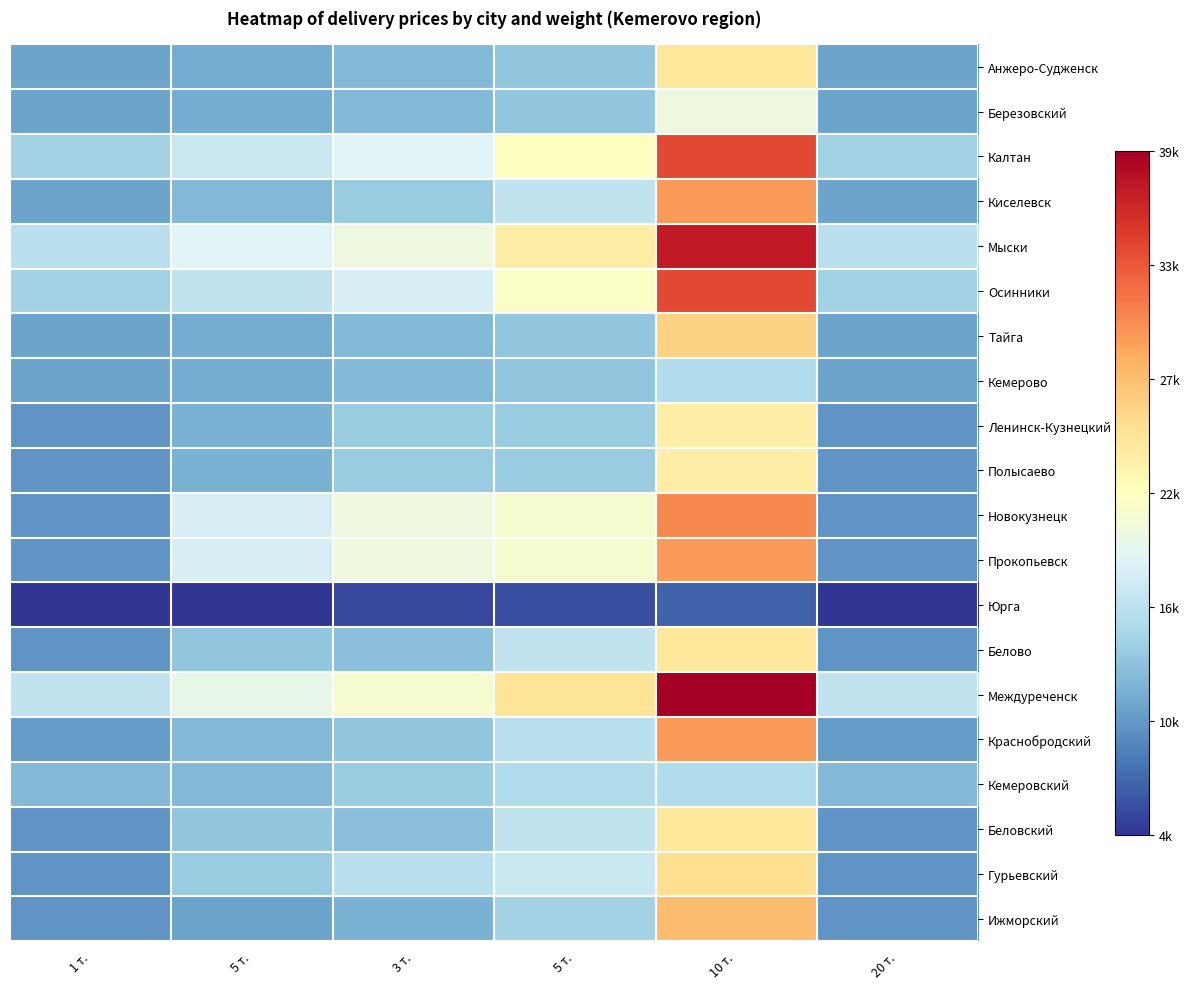

Reading left to right, transcribe all the data shown in this chart.

Анжеро-Судженск: 1 т.=11000	5 т.=11500	3 т.=12500	5 т.=13500	10 т.=24500	20 т.=11000
Березовский: 1 т.=11000	5 т.=11500	3 т.=12500	5 т.=13500	10 т.=20000	20 т.=11000
Калтан: 1 т.=14500	5 т.=17000	3 т.=18500	5 т.=22000	10 т.=34500	20 т.=14500
Киселевск: 1 т.=11000	5 т.=12500	3 т.=14000	5 т.=16500	10 т.=30000	20 т.=11000
Мыски: 1 т.=16000	5 т.=18500	3 т.=20000	5 т.=24000	10 т.=37500	20 т.=16000
Осинники: 1 т.=14500	5 т.=16500	3 т.=18000	5 т.=21500	10 т.=34500	20 т.=14500
Тайга: 1 т.=11000	5 т.=11500	3 т.=12500	5 т.=13500	10 т.=26500	20 т.=11000
Кемерово: 1 т.=11000	5 т.=11500	3 т.=12500	5 т.=13500	10 т.=15500	20 т.=11000
Ленинск-Кузнецкий: 1 т.=10000	5 т.=12000	3 т.=14000	5 т.=14000	10 т.=24000	20 т.=10000
Полысаево: 1 т.=10000	5 т.=12000	3 т.=14000	5 т.=14000	10 т.=24000	20 т.=10000
Новокузнецк: 1 т.=10000	5 т.=18000	3 т.=20000	5 т.=21000	10 т.=31000	20 т.=10000
Прокопьевск: 1 т.=10000	5 т.=18000	3 т.=20000	5 т.=21000	10 т.=30000	20 т.=10000
Юрга: 1 т.=4500	5 т.=4500	3 т.=5500	5 т.=6000	10 т.=7000	20 т.=4500
Белово: 1 т.=10000	5 т.=13500	3 т.=13000	5 т.=16500	10 т.=24500	20 т.=10000
Междуреченск: 1 т.=16500	5 т.=19500	3 т.=21000	5 т.=25000	10 т.=39500	20 т.=16500
Краснобродский: 1 т.=10500	5 т.=12500	3 т.=13500	5 т.=16000	10 т.=30000	20 т.=10500
Кемеровский: 1 т.=12500	5 т.=12500	3 т.=14000	5 т.=15500	10 т.=15500	20 т.=12500
Беловский: 1 т.=10000	5 т.=13500	3 т.=13000	5 т.=16500	10 т.=24500	20 т.=10000
Гурьевский: 1 т.=10000	5 т.=14000	3 т.=16000	5 т.=17000	10 т.=25500	20 т.=10000
Ижморский: 1 т.=10000	5 т.=11000	3 т.=12000	5 т.=14500	10 т.=28000	20 т.=10000